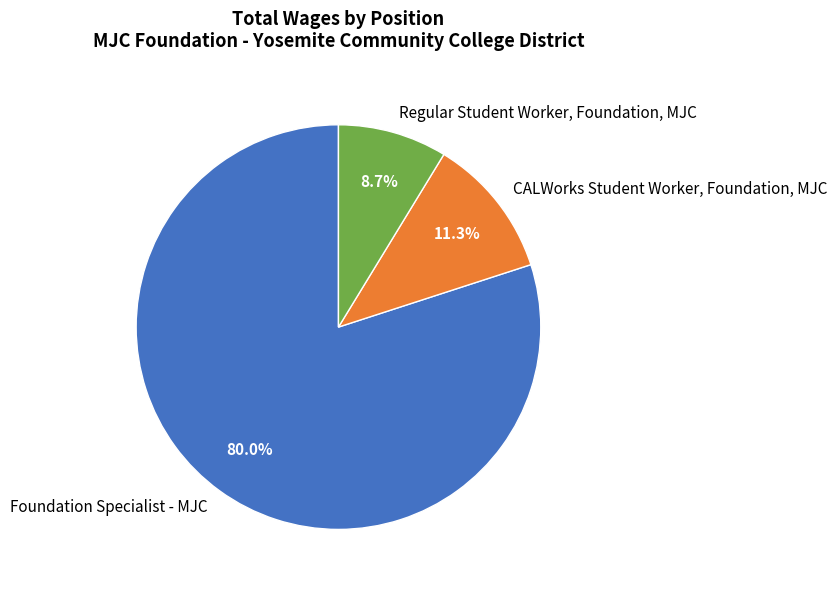

How many slices are in this pie chart?

3